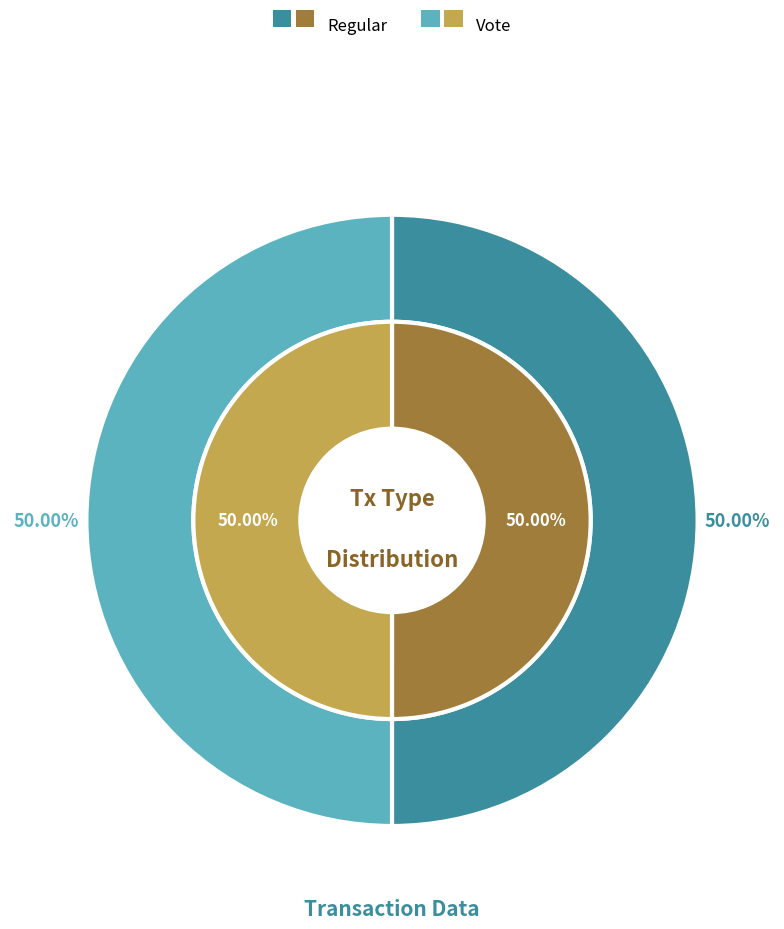

True or false: Vote accounts for 56% of the total.

False